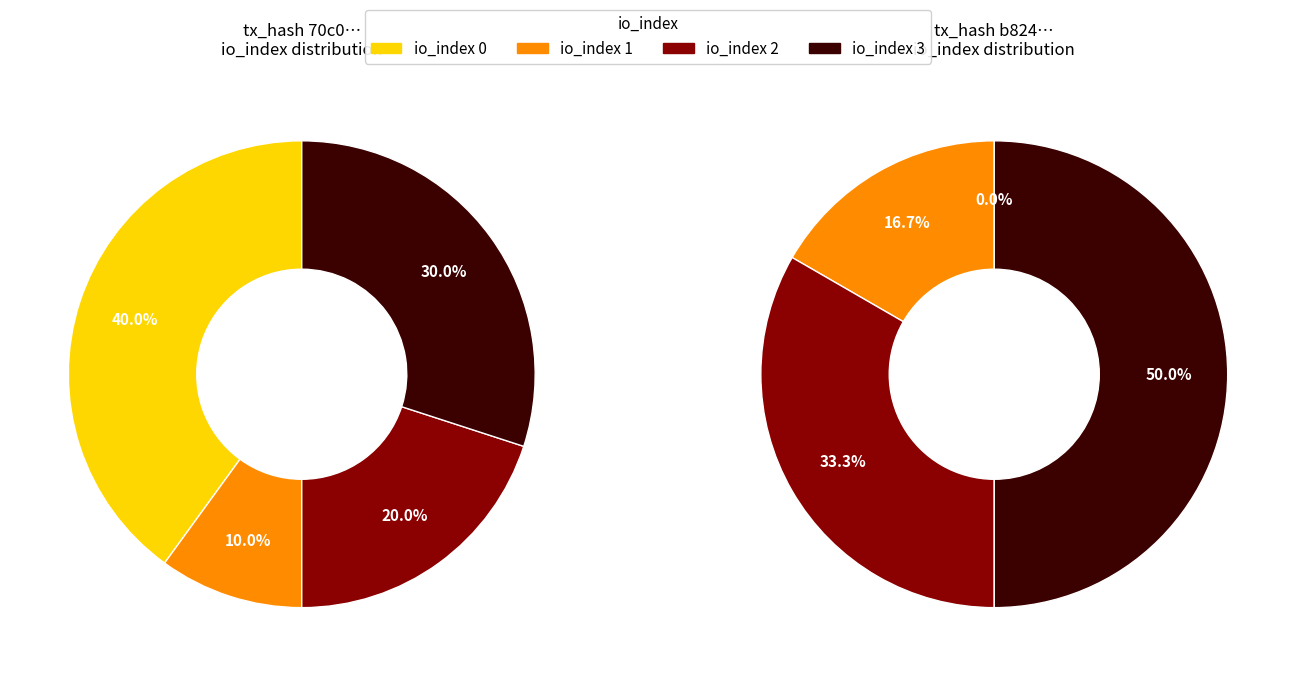

Combined, what portion of the pie is io_index 1 and io_index 3?

40.0%